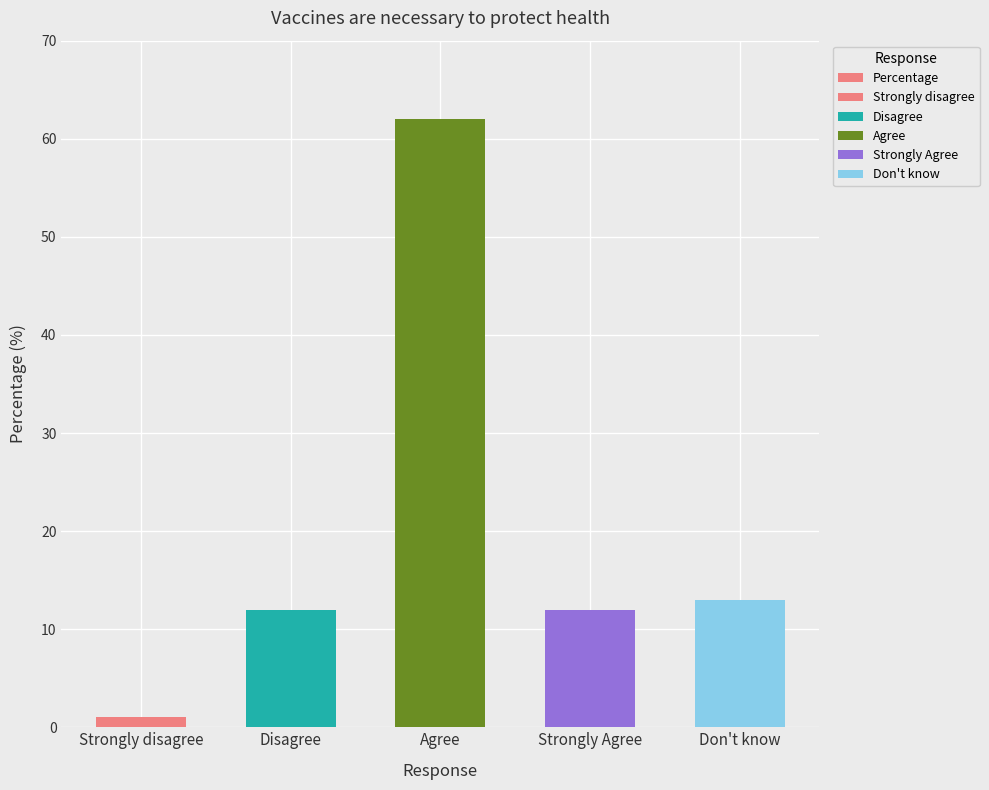

Count the number of categories in the chart.

5